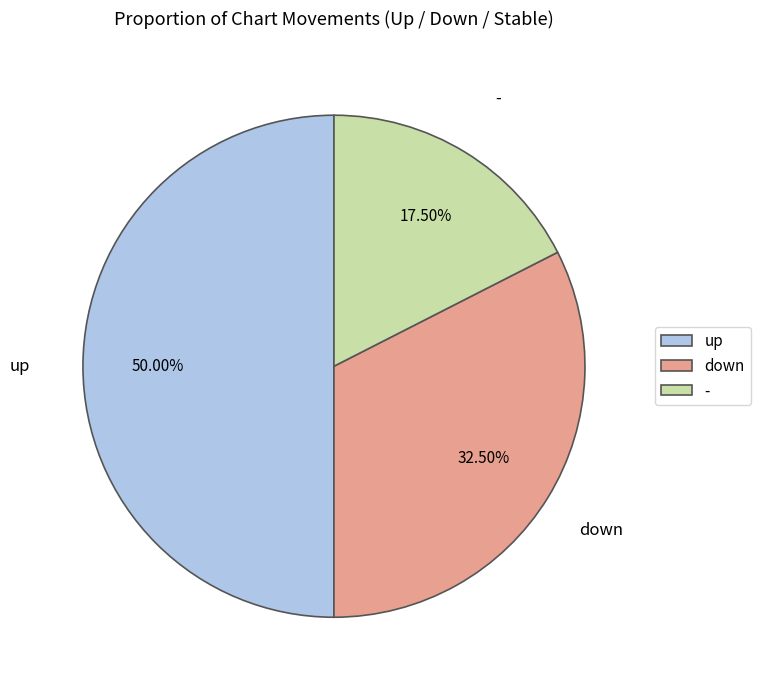

True or false: down accounts for 38% of the total.

False